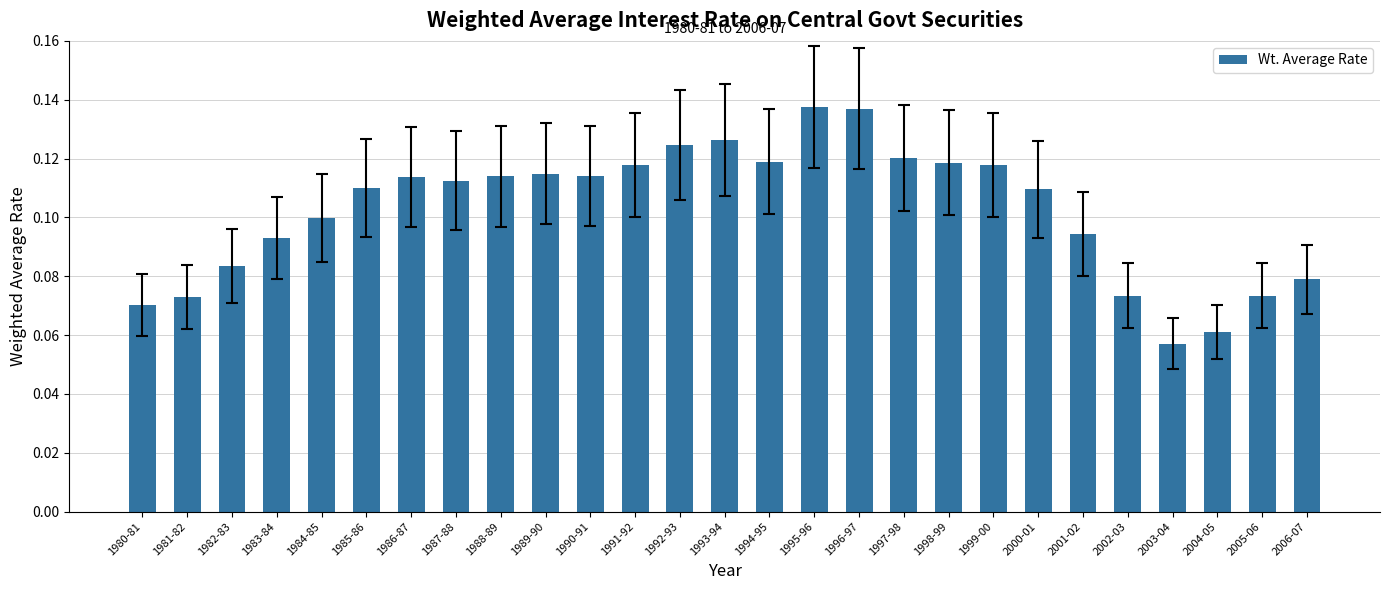

What position from the left is 1983-84?

4